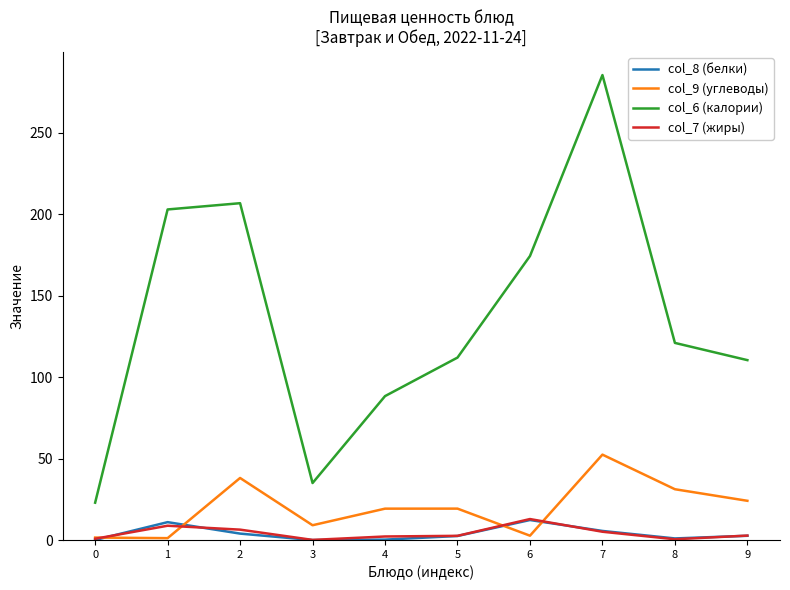

At how many categories does at least one series exceed 61?

8